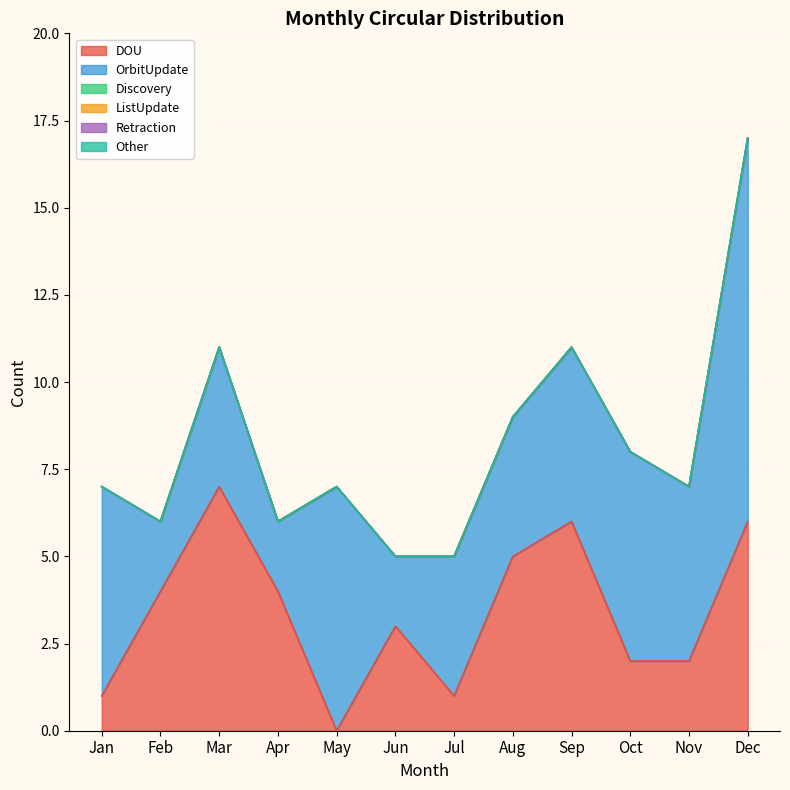

Reading left to right, transcribe all the data shown in this chart.

DOU: Jan=1	Feb=4	Mar=7	Apr=4	May=0	Jun=3	Jul=1	Aug=5	Sep=6	Oct=2	Nov=2	Dec=6
OrbitUpdate: Jan=6	Feb=2	Mar=4	Apr=2	May=7	Jun=2	Jul=4	Aug=4	Sep=5	Oct=6	Nov=5	Dec=11
Discovery: Jan=0	Feb=0	Mar=0	Apr=0	May=0	Jun=0	Jul=0	Aug=0	Sep=0	Oct=0	Nov=0	Dec=0
ListUpdate: Jan=0	Feb=0	Mar=0	Apr=0	May=0	Jun=0	Jul=0	Aug=0	Sep=0	Oct=0	Nov=0	Dec=0
Retraction: Jan=0	Feb=0	Mar=0	Apr=0	May=0	Jun=0	Jul=0	Aug=0	Sep=0	Oct=0	Nov=0	Dec=0
Other: Jan=0	Feb=0	Mar=0	Apr=0	May=0	Jun=0	Jul=0	Aug=0	Sep=0	Oct=0	Nov=0	Dec=0